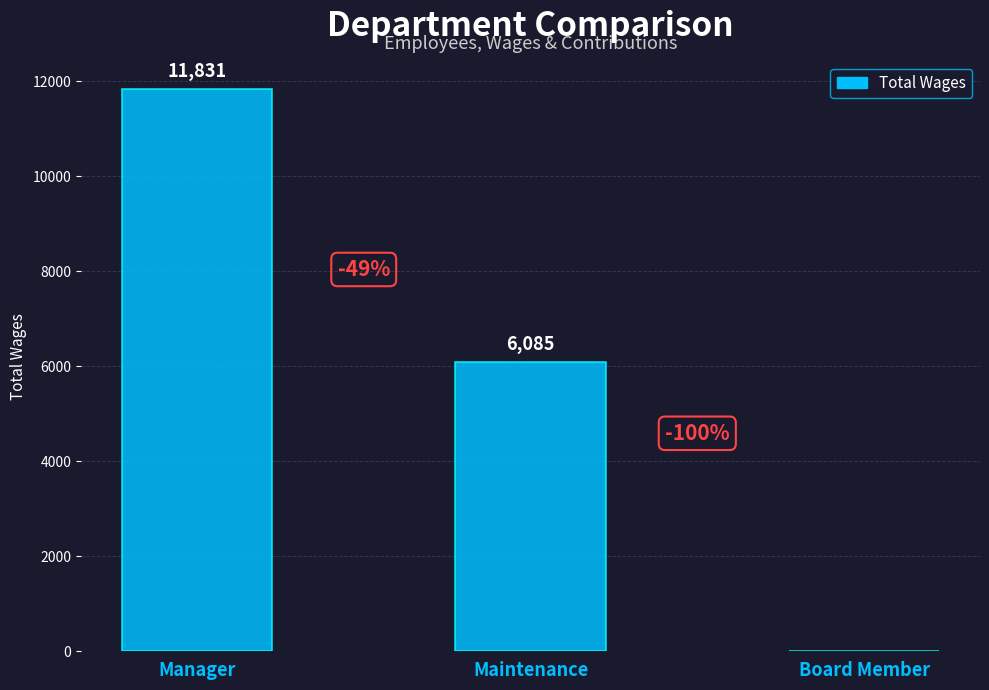

How many categories are shown in the chart?

3